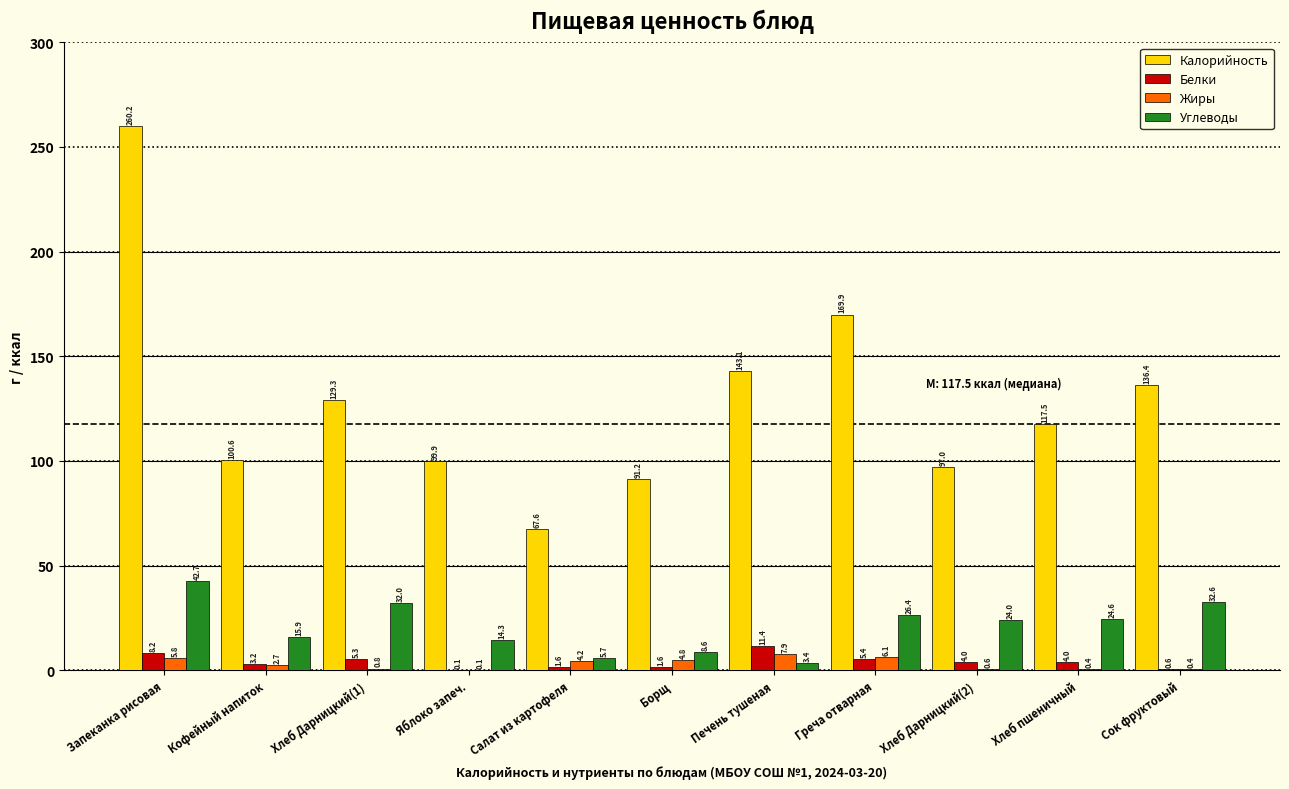

Is it true that Жиры equals 0.8 at Хлеб Дарницкий(1)?

True